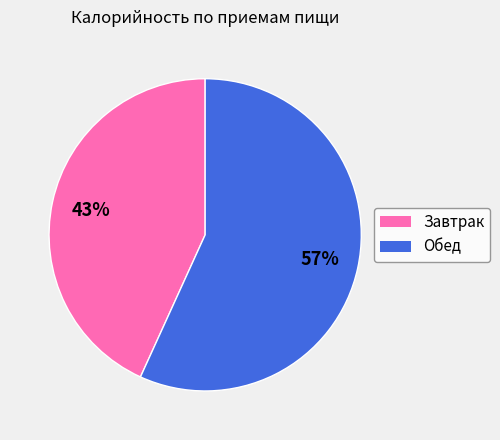

Combined, do Завтрак and Обед account for over 50%?

Yes